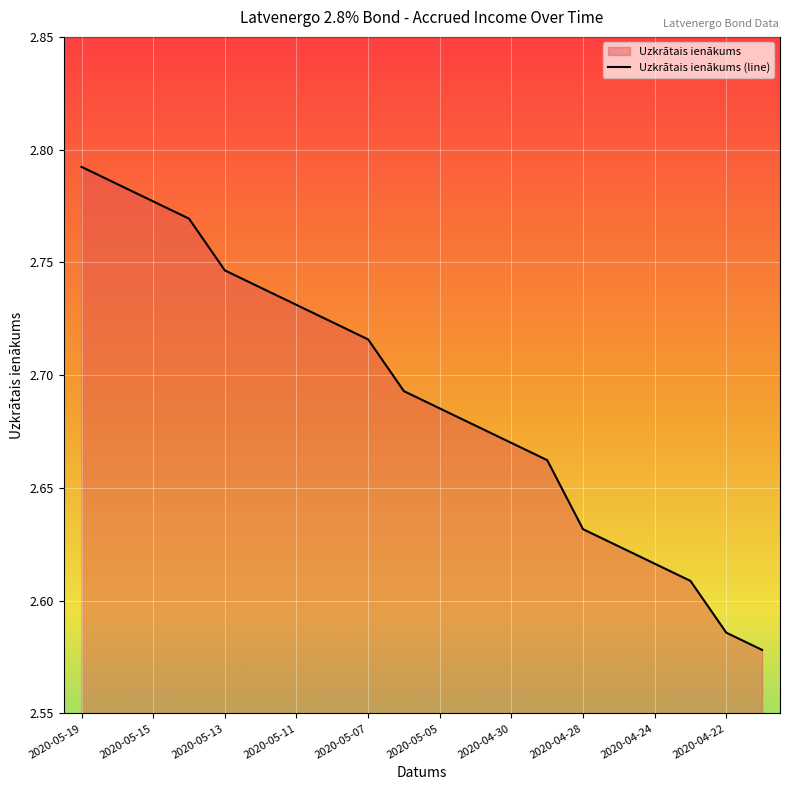

Count the values in the range 2 to 3.

20